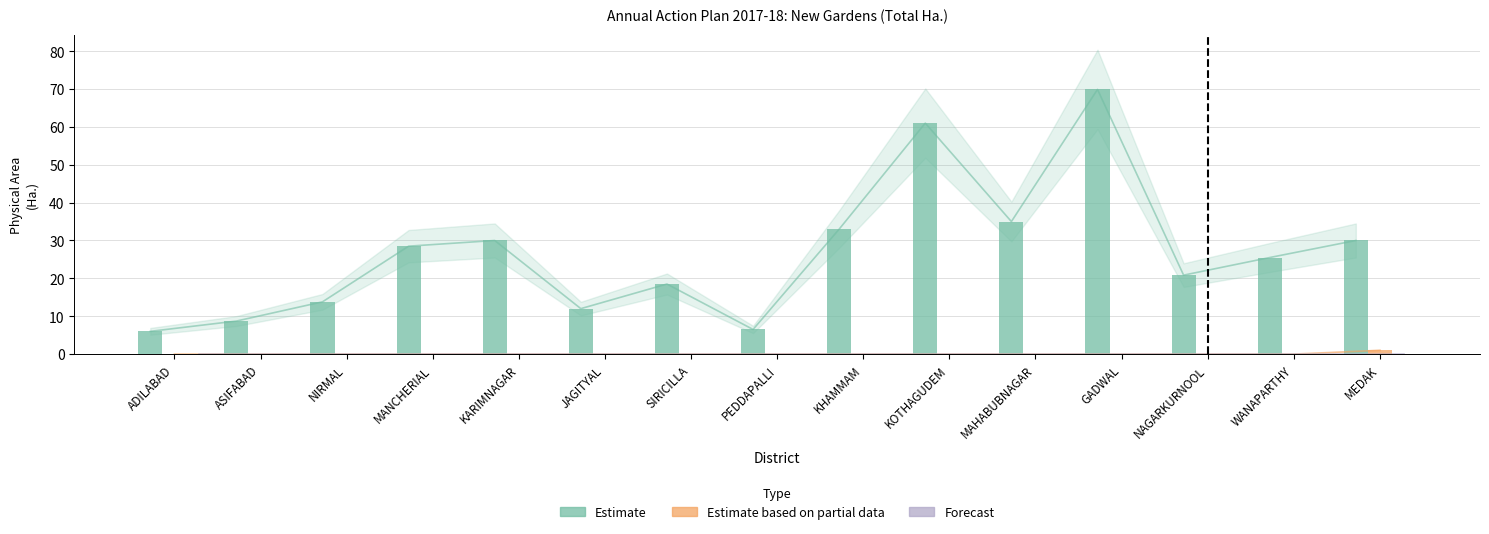

Which series has the largest total across all categories?

Estimate